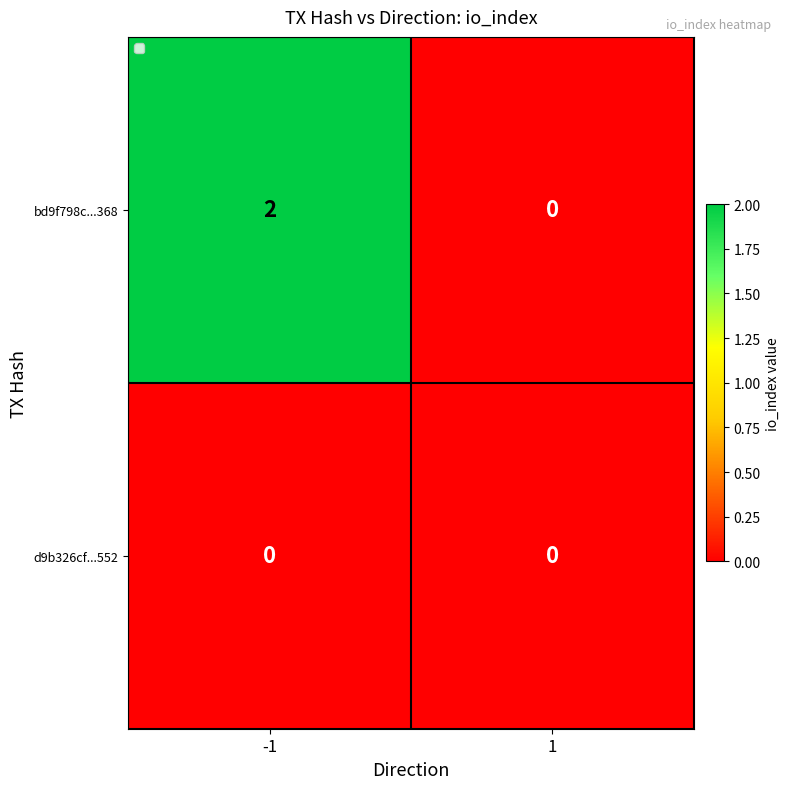

Rank the series by their maximum value, from lowest to highest.

d9b326cf...552, bd9f798c...368